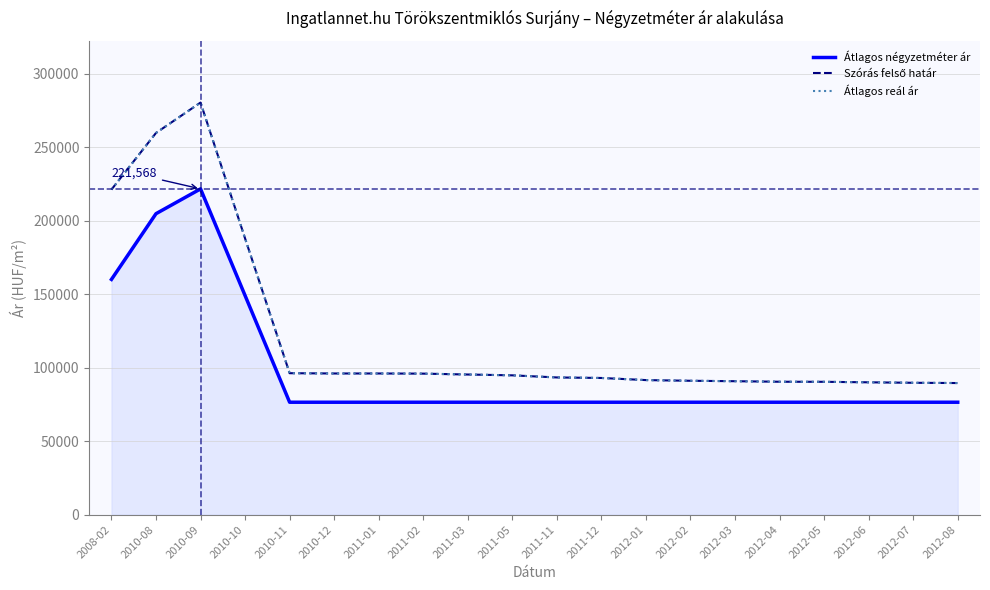

What is the difference between the maximum and second lowest values in the Szórás felső határ series?

190600